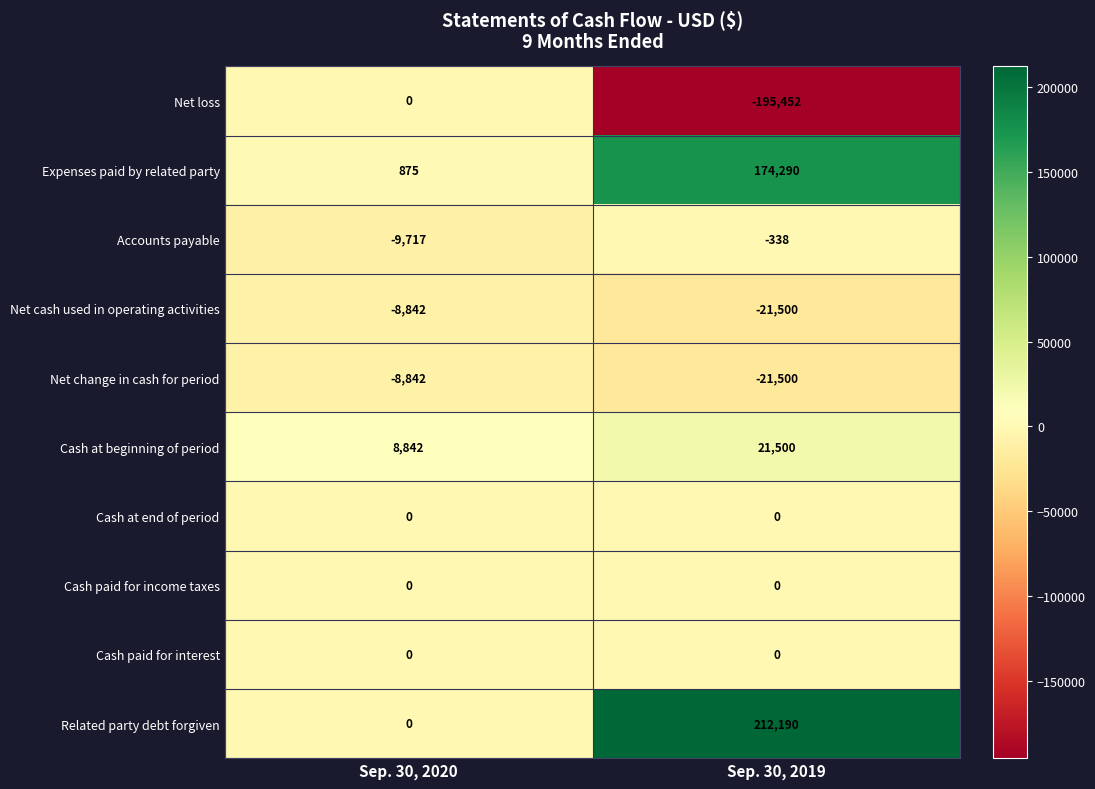

What is the total value across all series at Sep. 30, 2020?

-17684